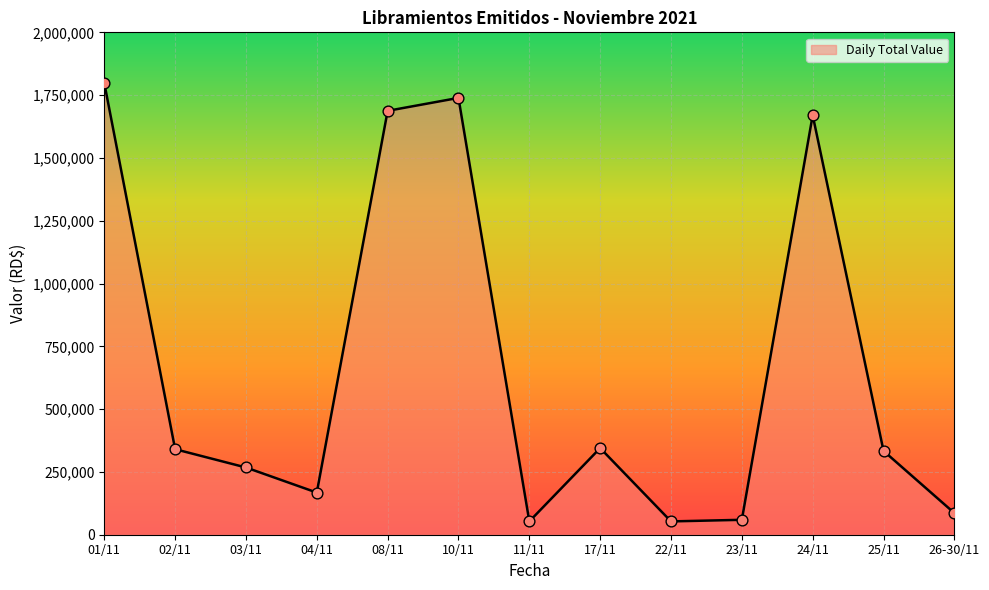

What is the ratio of the value at 10/11 to the value at 22/11?

32.8